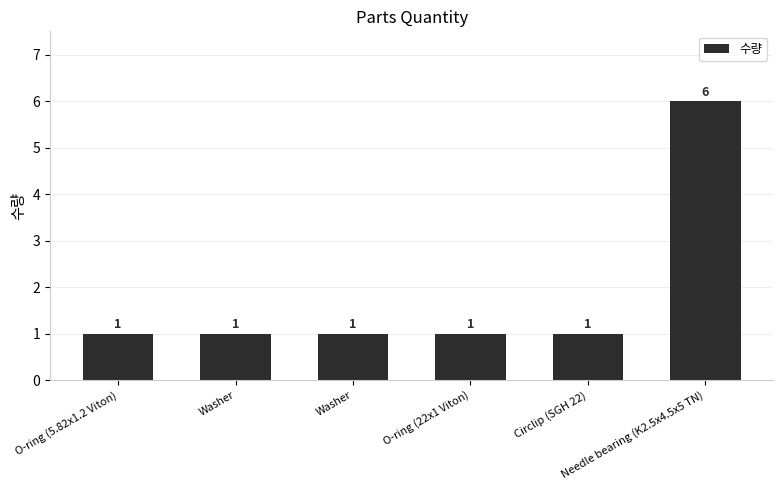

How many data points are above 1?

1